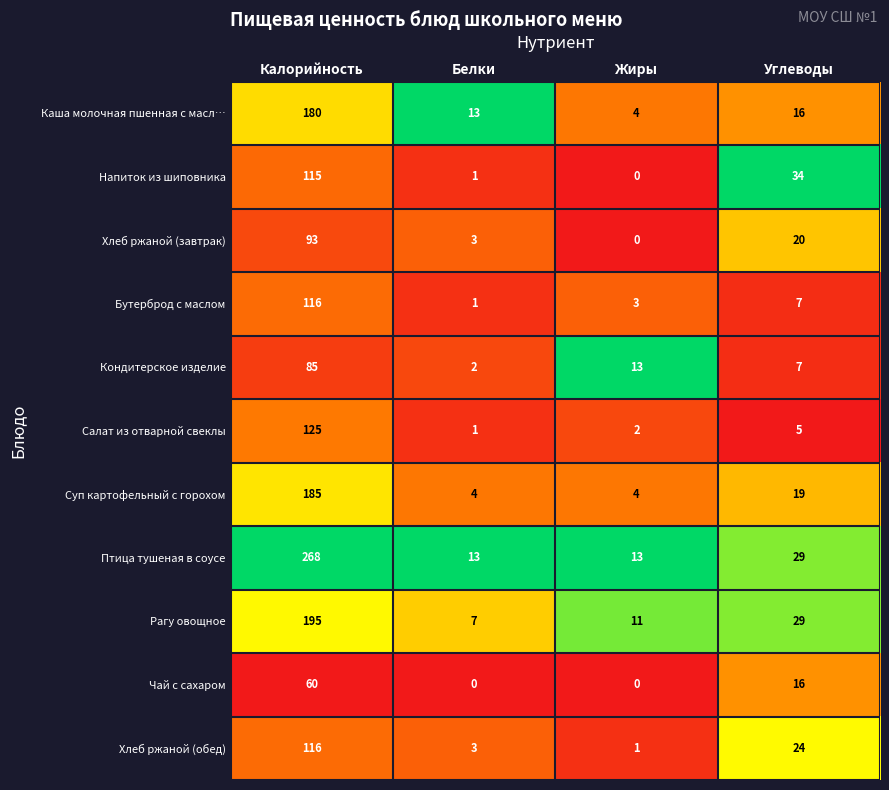

Which series changed the most between Белки and Углеводы?

Напиток из шиповника